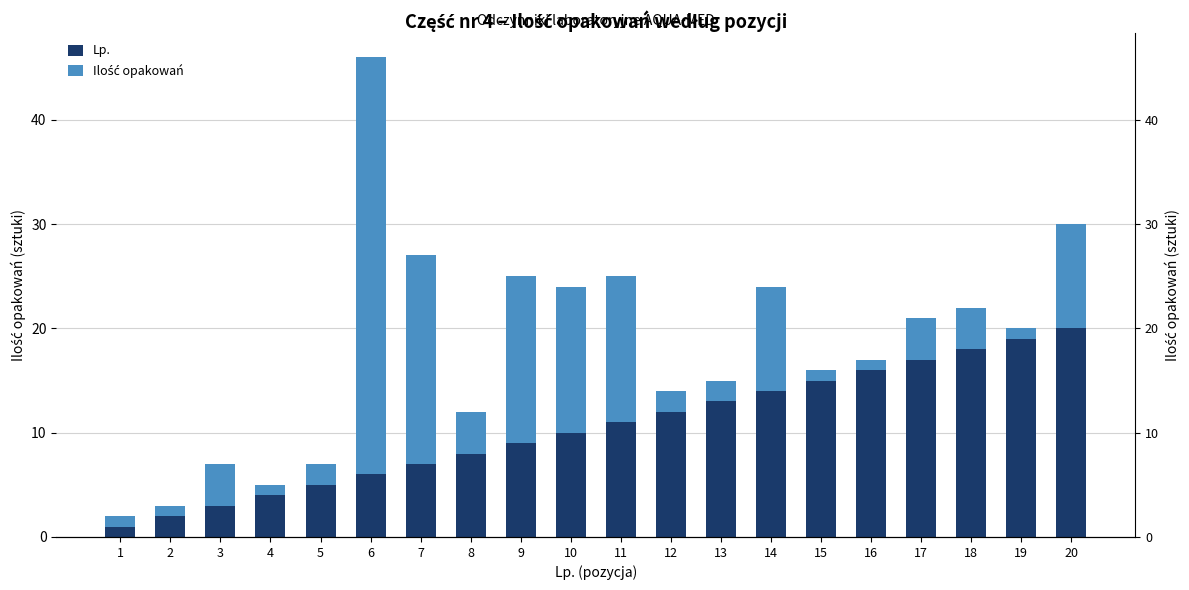

What is the average value of the Lp. series?

10